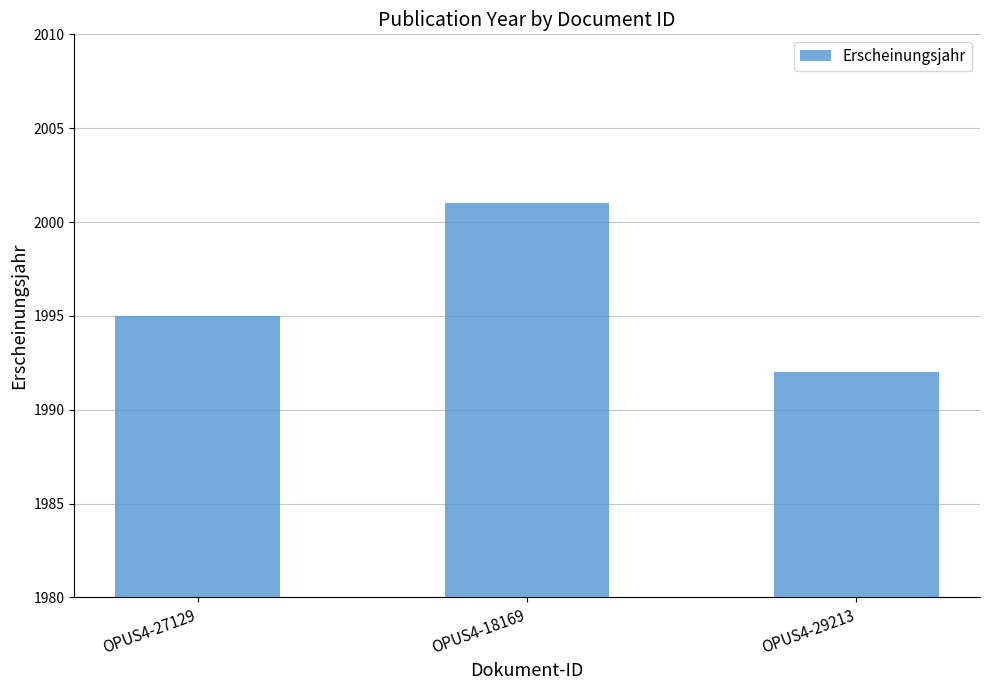

What is the average value?

1996